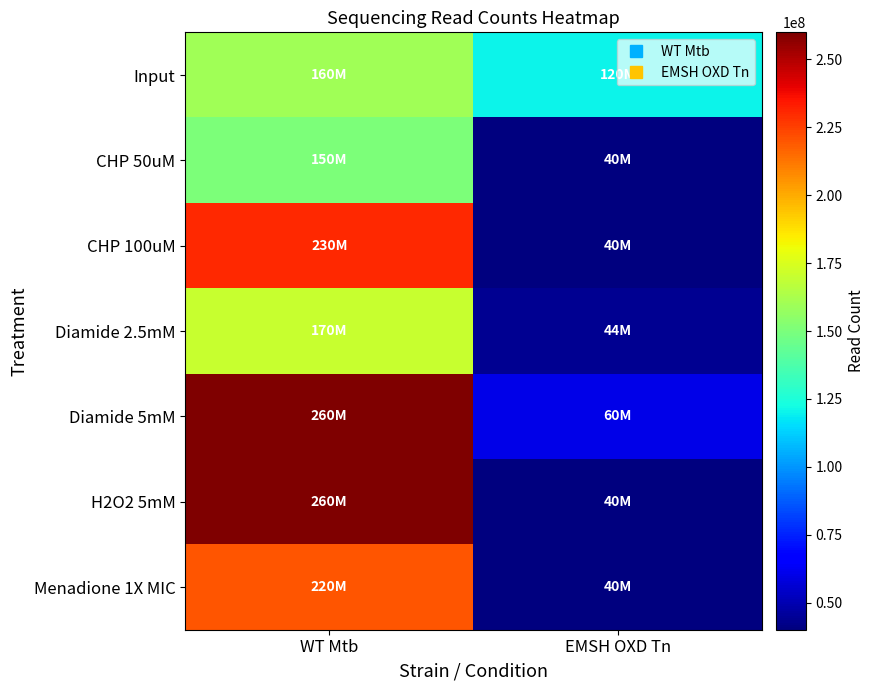

Reading right to left, list all the values displayed in this chart.

Input: EMSH OXD Tn=120000000	WT Mtb=160000000
CHP 50uM: EMSH OXD Tn=40000000	WT Mtb=150000000
CHP 100uM: EMSH OXD Tn=40000000	WT Mtb=230000000
Diamide 2.5mM: EMSH OXD Tn=44000000	WT Mtb=170000000
Diamide 5mM: EMSH OXD Tn=60000000	WT Mtb=260000000
H2O2 5mM: EMSH OXD Tn=40000000	WT Mtb=260000000
Menadione 1X MIC: EMSH OXD Tn=40000000	WT Mtb=220000000